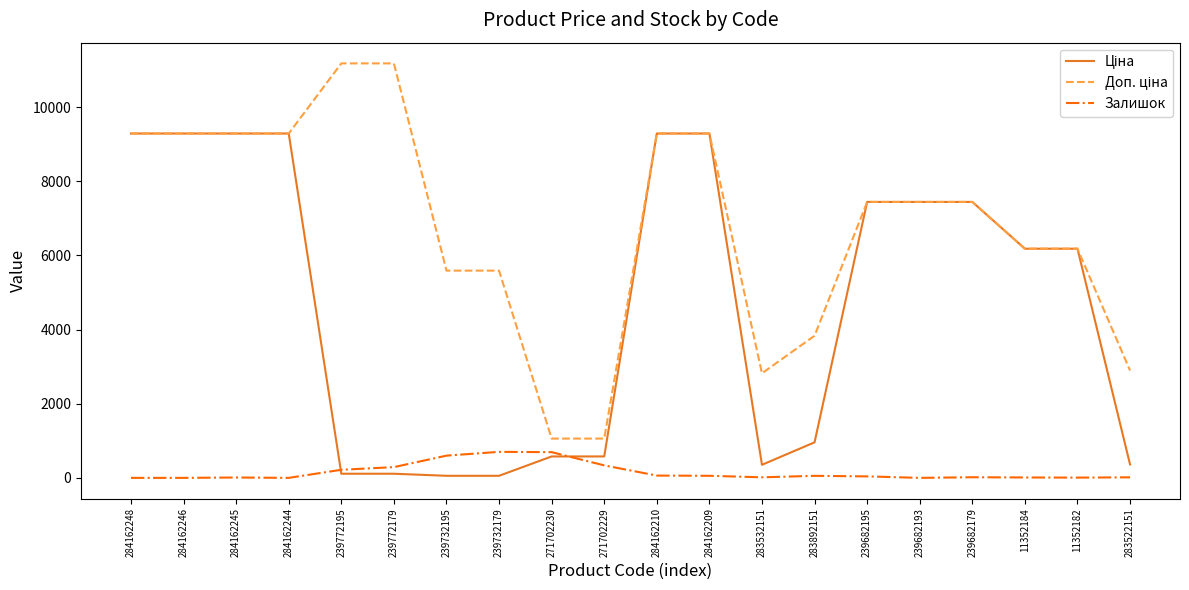

What is the total value across all series at 271702230?

2332.1